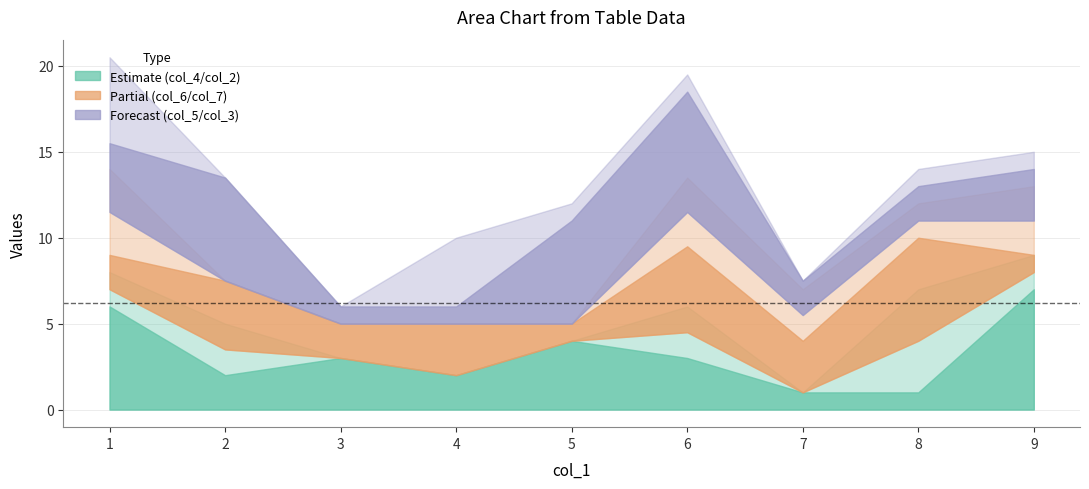

What is the difference between the maximum and minimum values in the col_5 series?

8